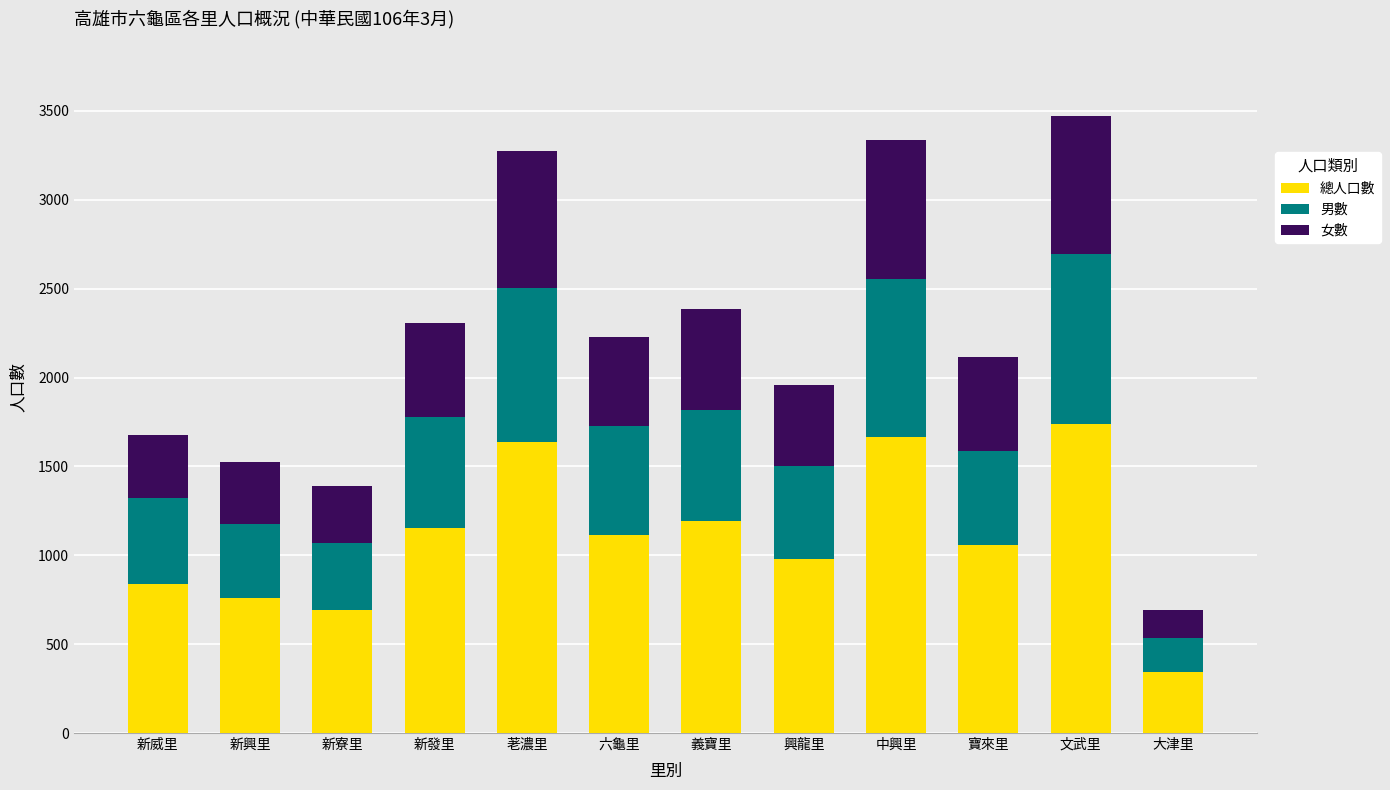

What is the difference between the 總人口數 values at 中興里 and 新威里?

829